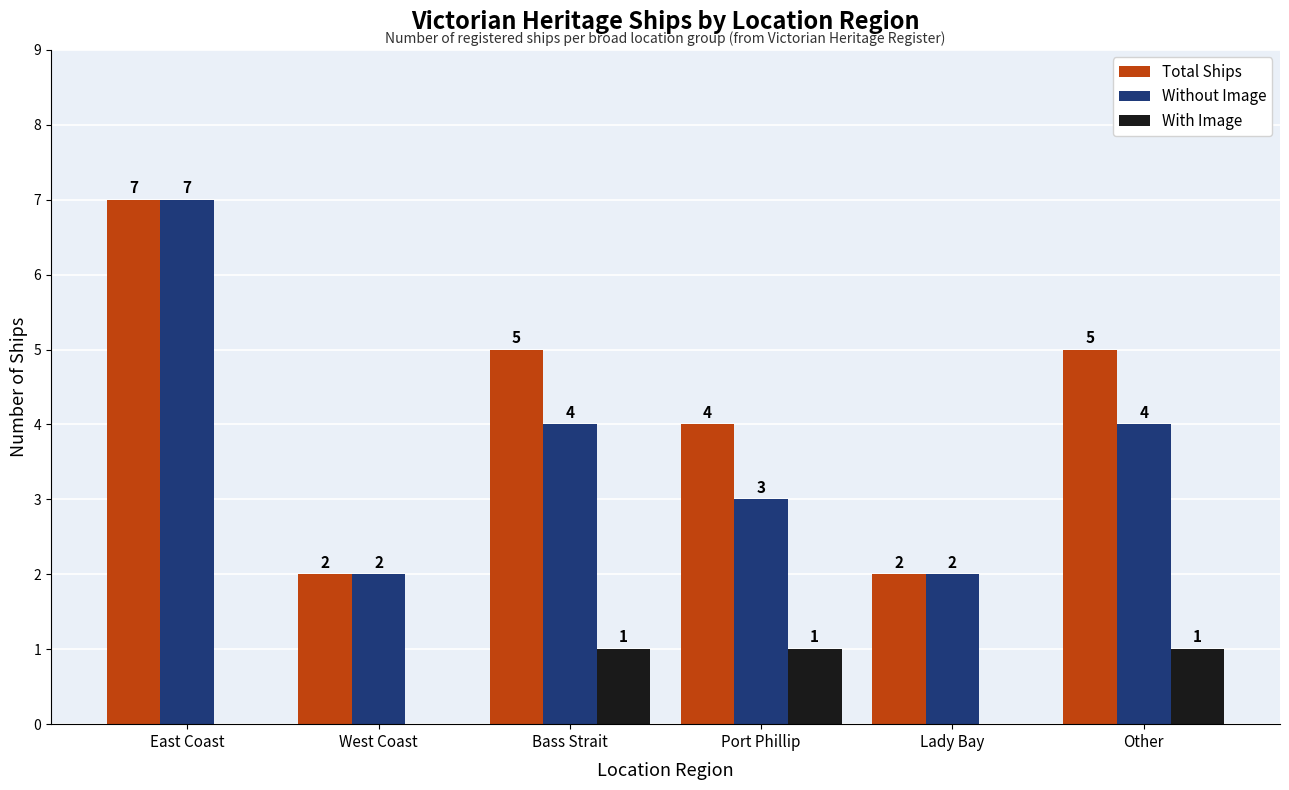

True or false: With Image has a value of 2 at Port Phillip.

False